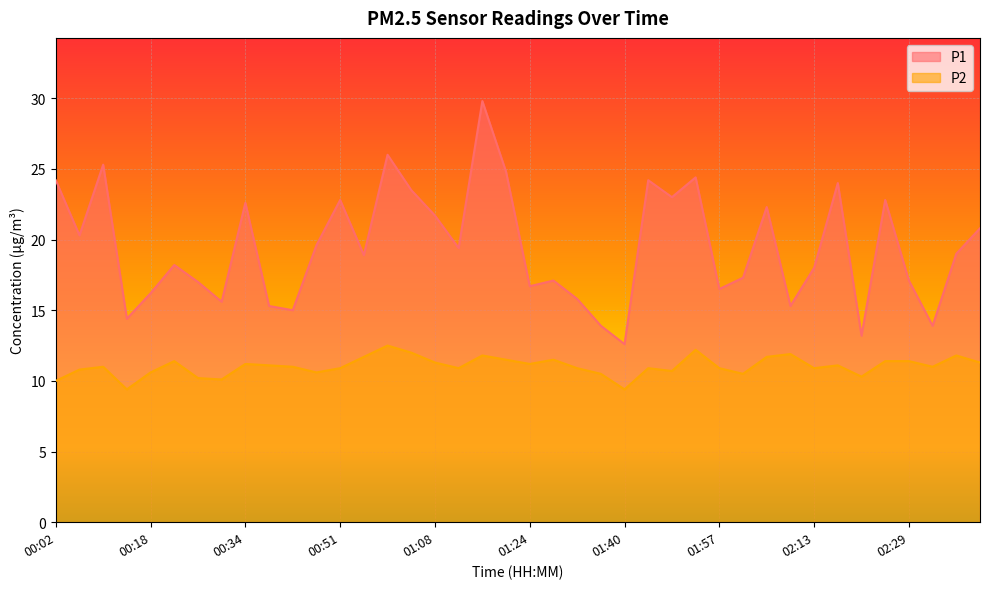

At how many categories does at least one series exceed 29?

1